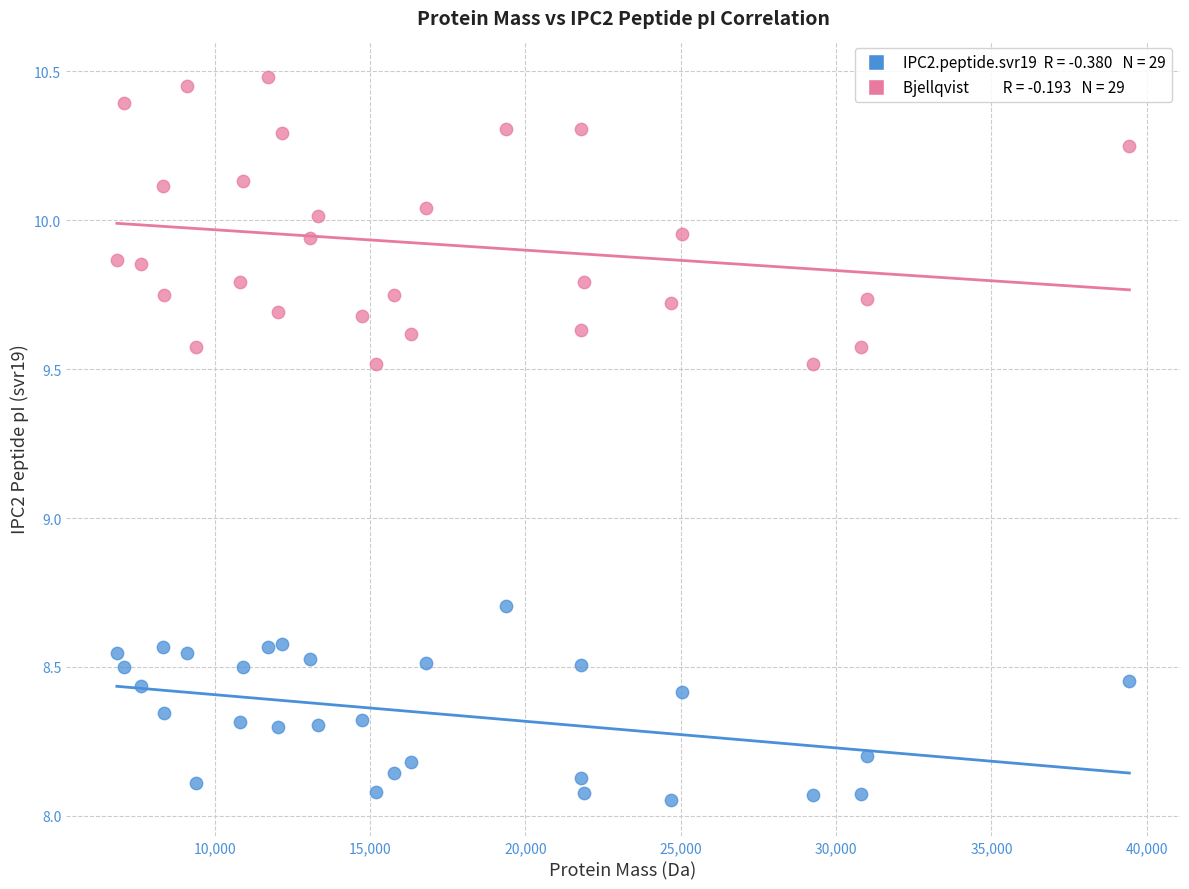

Across all series, what Y value is closest to 9?

8.7